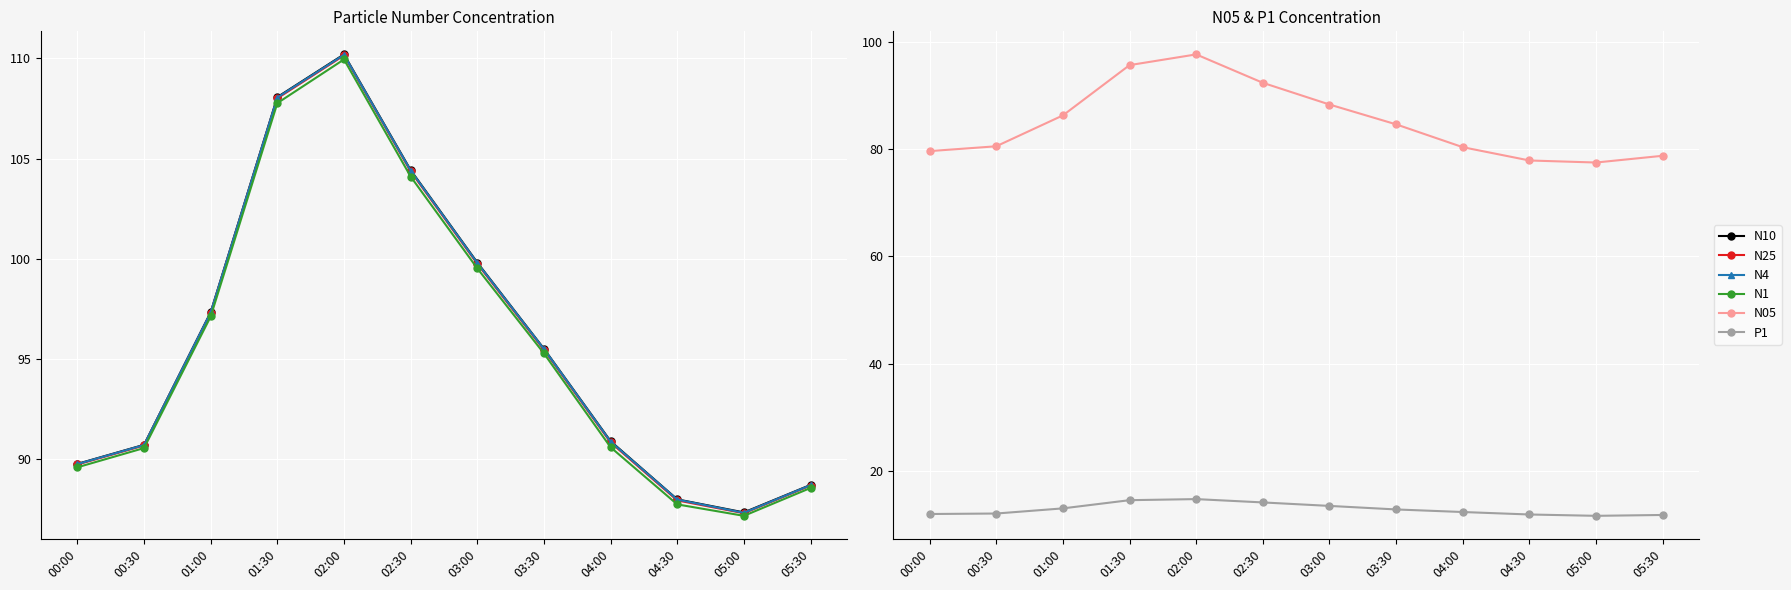

Where is N10 nearest to the value 98?

01:00